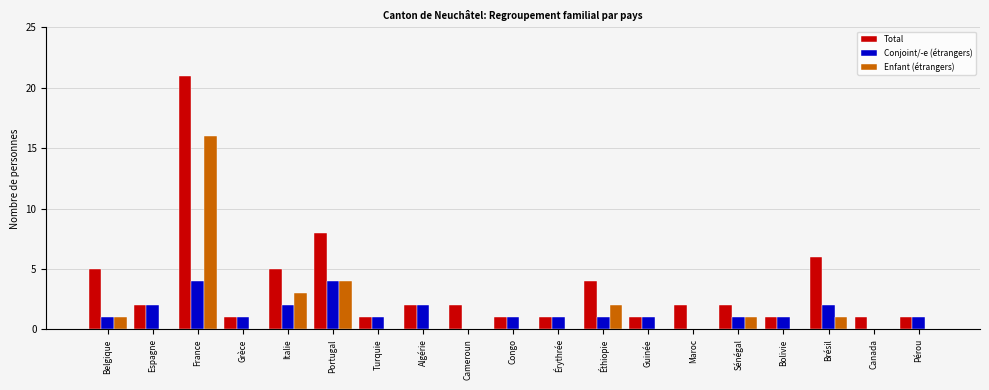

What is the spread (max minus min) of values at Guinée?

1